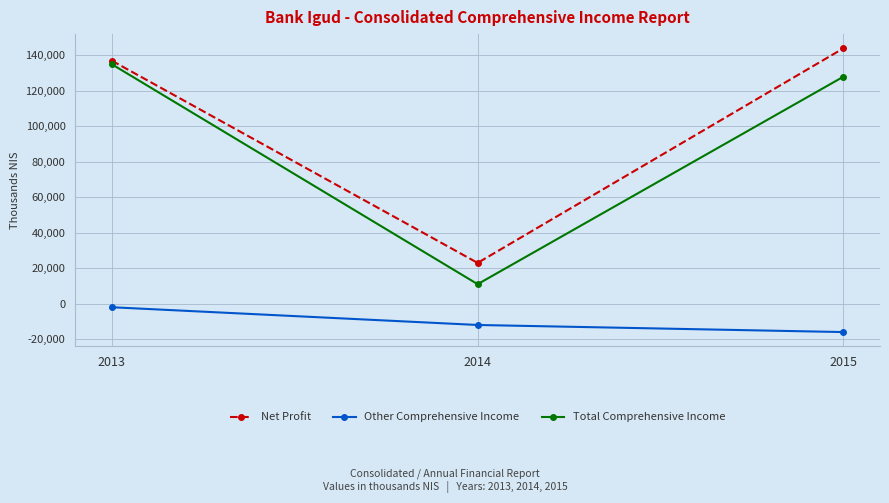

What is the value of the Total Comprehensive Income point at the 1st from the left?

135000